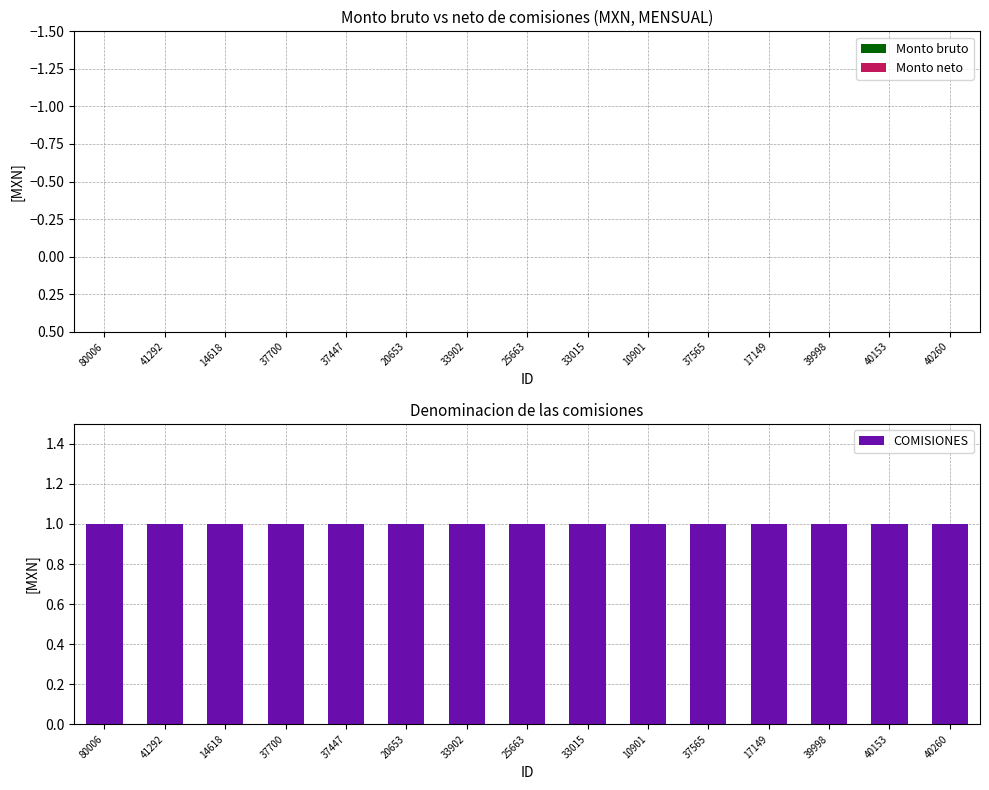

Are the bars horizontal?

No